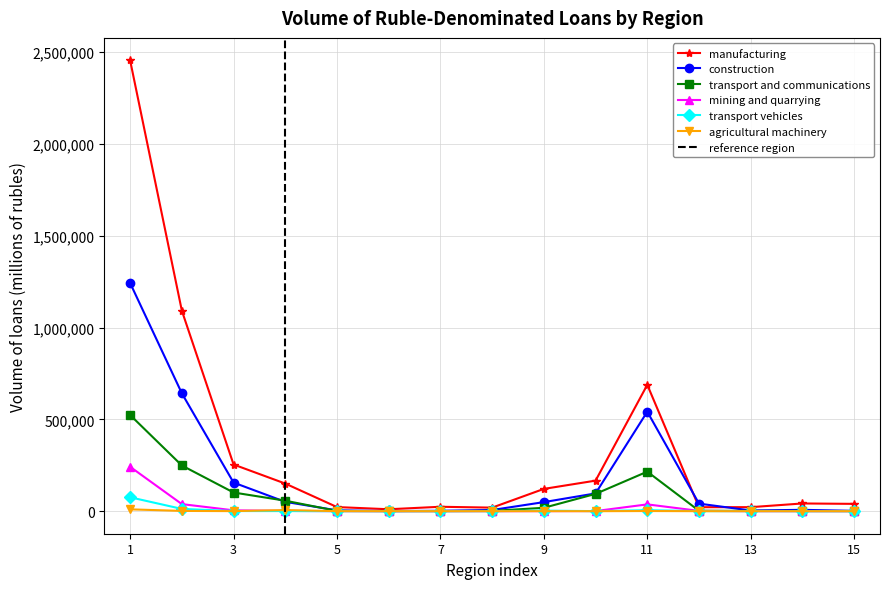

Reading right to left, extract all data points from this chart.

manufacturing: 39853	42030	21887	21721	688263	166367	121382	19361	24053	10510	22430	150428	254188	1092084	2455120
construction: 1839	7327	3759	41131	541876	96847	49396	6379	2190	666	4419	50874	155822	642011	1242560
transport and communications: 557	1020	1494	2223	215345	94266	18479	1533	621	444	1523	57117	101714	248901	523734
mining and quarrying: 44	98	34	1652	37097	689	316	40	89	0	260	1381	4685	38548	241684
transport vehicles: 4	18	375	436	5596	219	3237	31	0	7	0	529	735	12399	75661
agricultural machinery: 21	35	27	37	836	7	31	20	0	230	103	6150	342	1450	10031